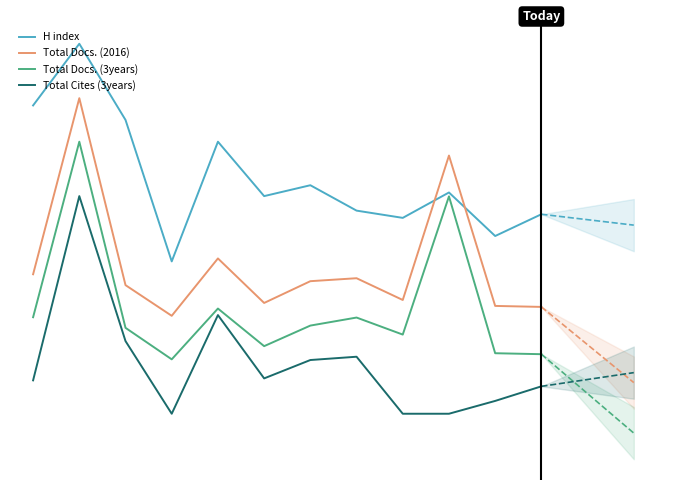

What is the difference between the second highest and second lowest values in the Total Docs. (2016) series?

0.7